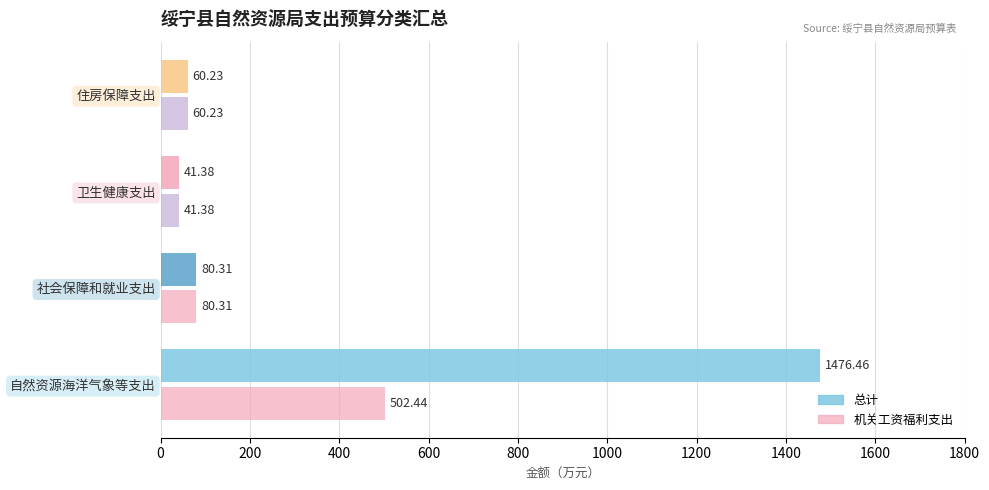

At how many categories does at least one series exceed 973?

1